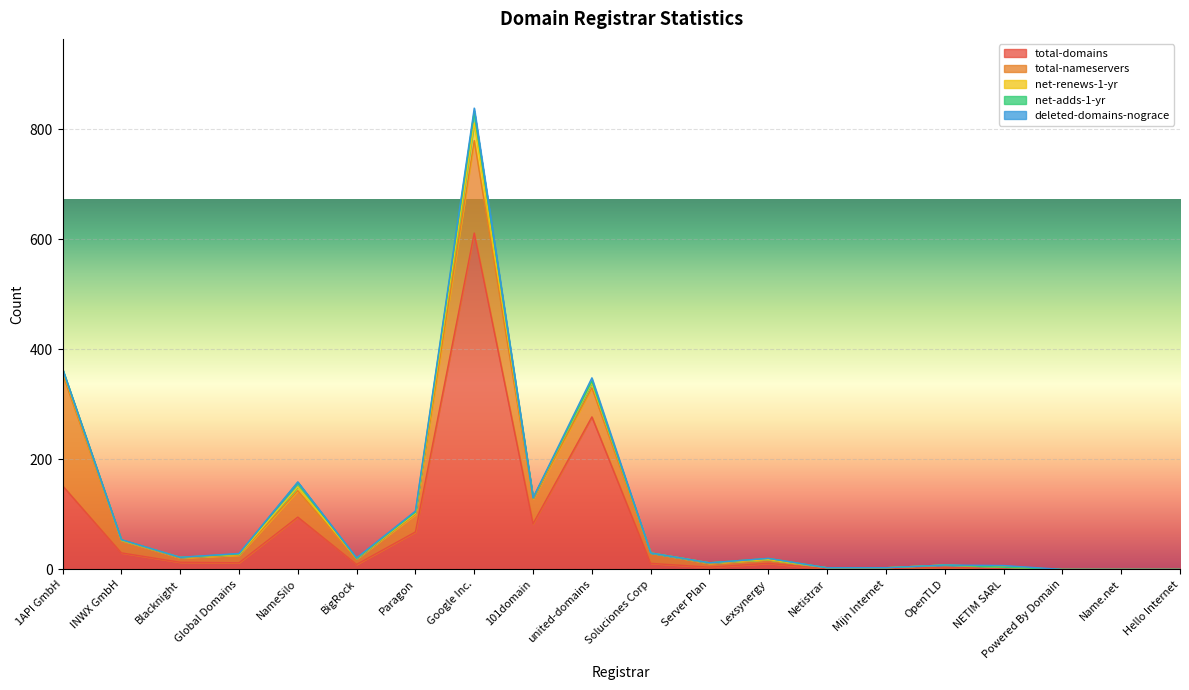

True or false: total-domains and total-nameservers cross at least once.

True